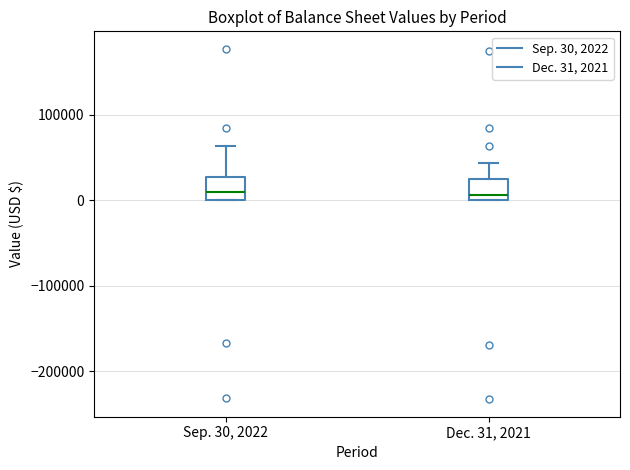

Where is the upper edge of the box for Dec. 31, 2021 on the y-axis? The values are not printed on the chart, so give them approximately, as read against the axis.

20000